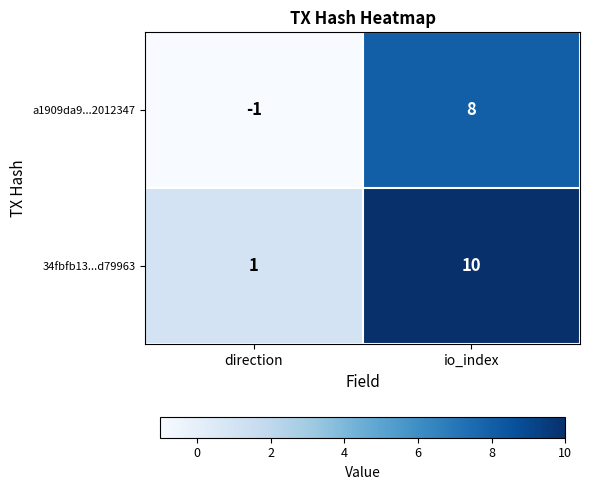

Which label corresponds to the smallest value in the chart?

direction